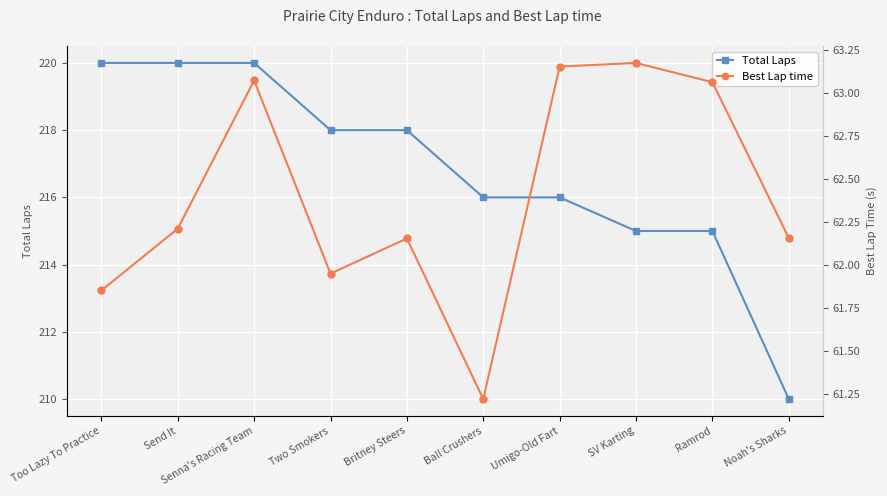

What is the value of the Best Lap time point at the 10th from the left?

62.2